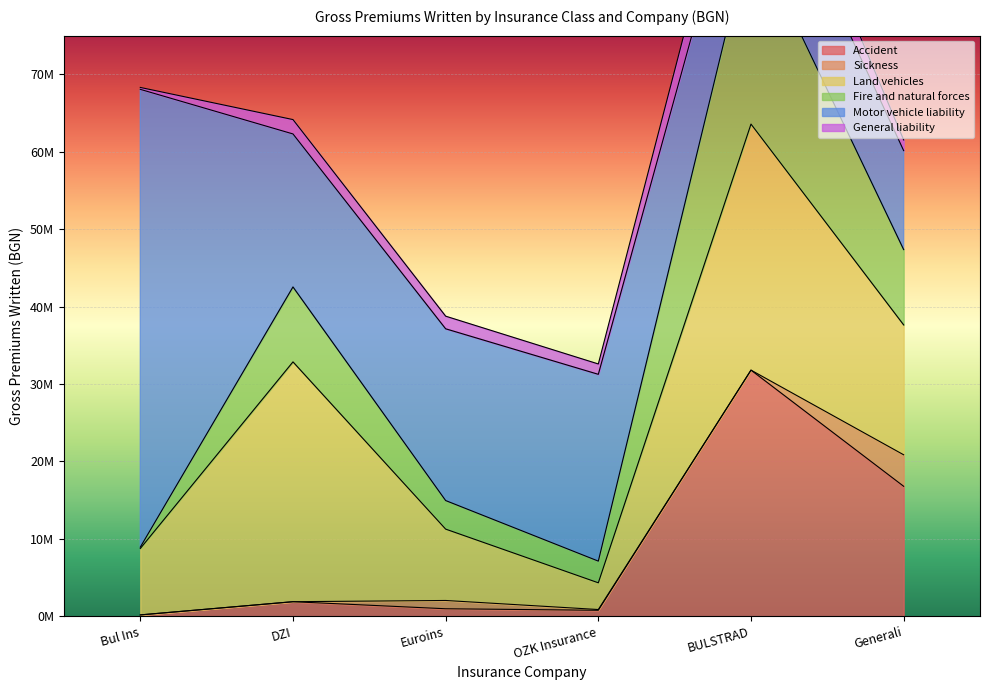

Rank the categories by Land vehicles value from lowest to highest.

OZK Insurance, Bul Ins, Euroins, Generali, DZI, BULSTRAD